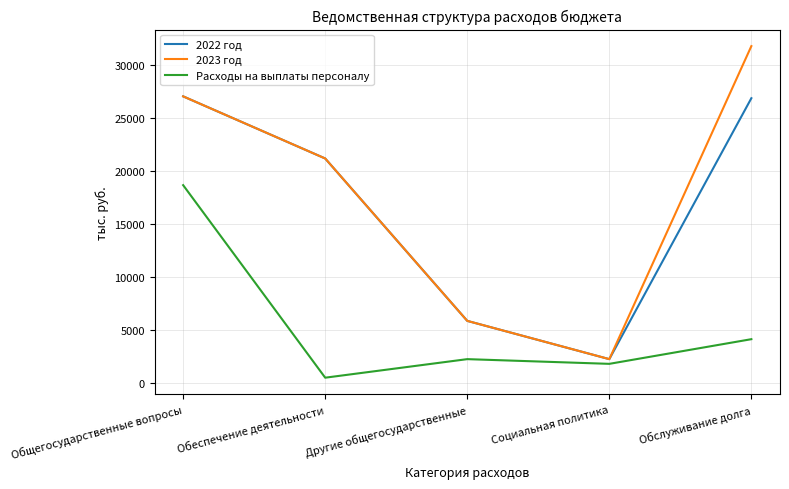

True or false: 2023 год and Расходы на выплаты персоналу cross at least once.

False